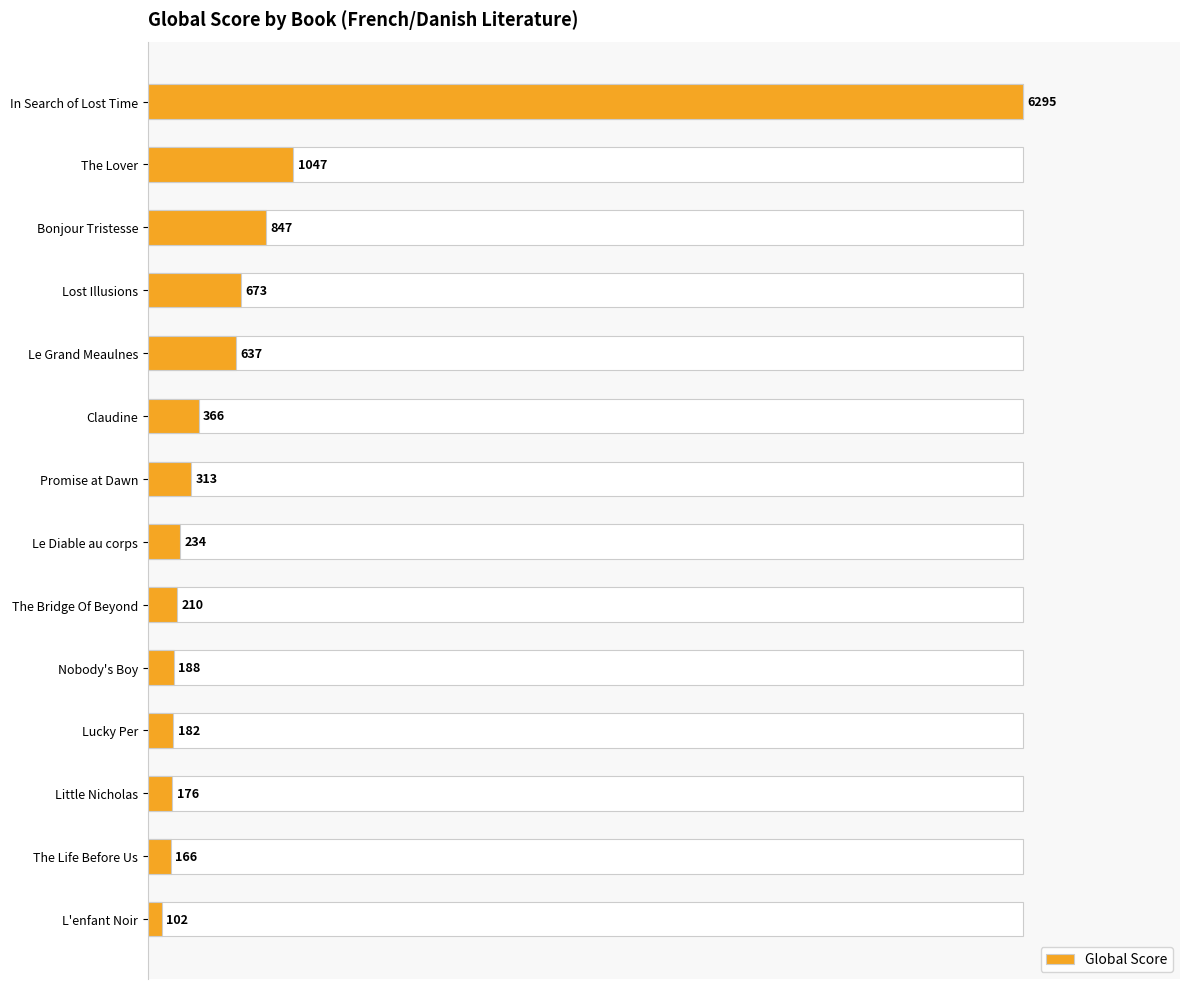

How many distinct data groups are displayed?

1